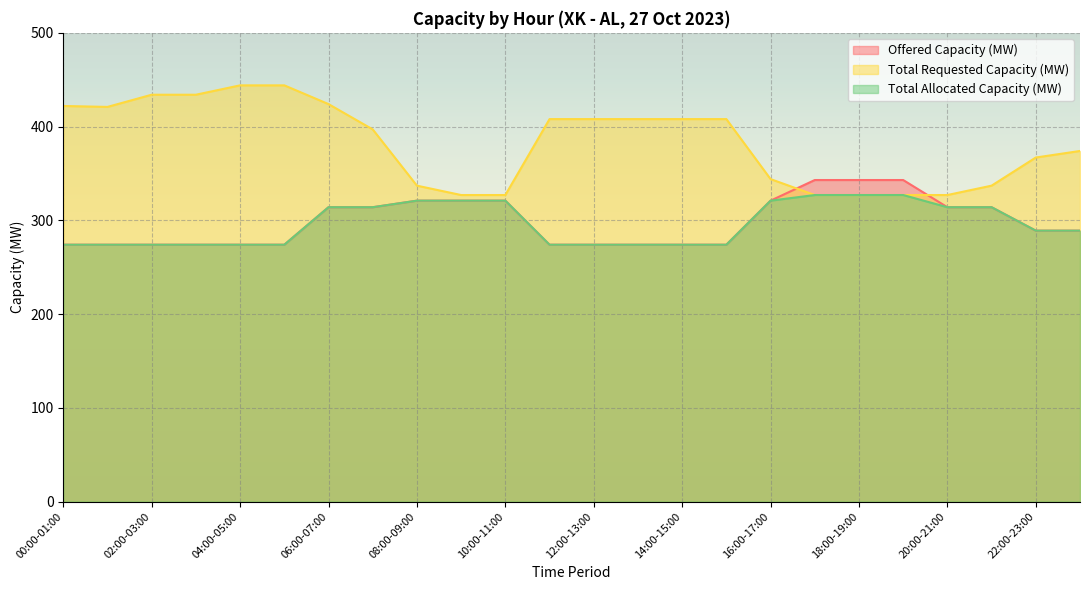

Reading left to right, transcribe all the data shown in this chart.

Offered Capacity (MW): 274	274	274	274	274	274	314	314	321	321	321	274	274	274	274	274	321	343	343	343	314	314	289	289
Total Requested Capacity (MW): 422	421	434	434	444	444	424	397	337	327	327	408	408	408	408	408	344	327	327	327	327	337	367	374
Total Allocated Capacity (MW): 274	274	274	274	274	274	314	314	321	321	321	274	274	274	274	274	321	327	327	327	314	314	289	289